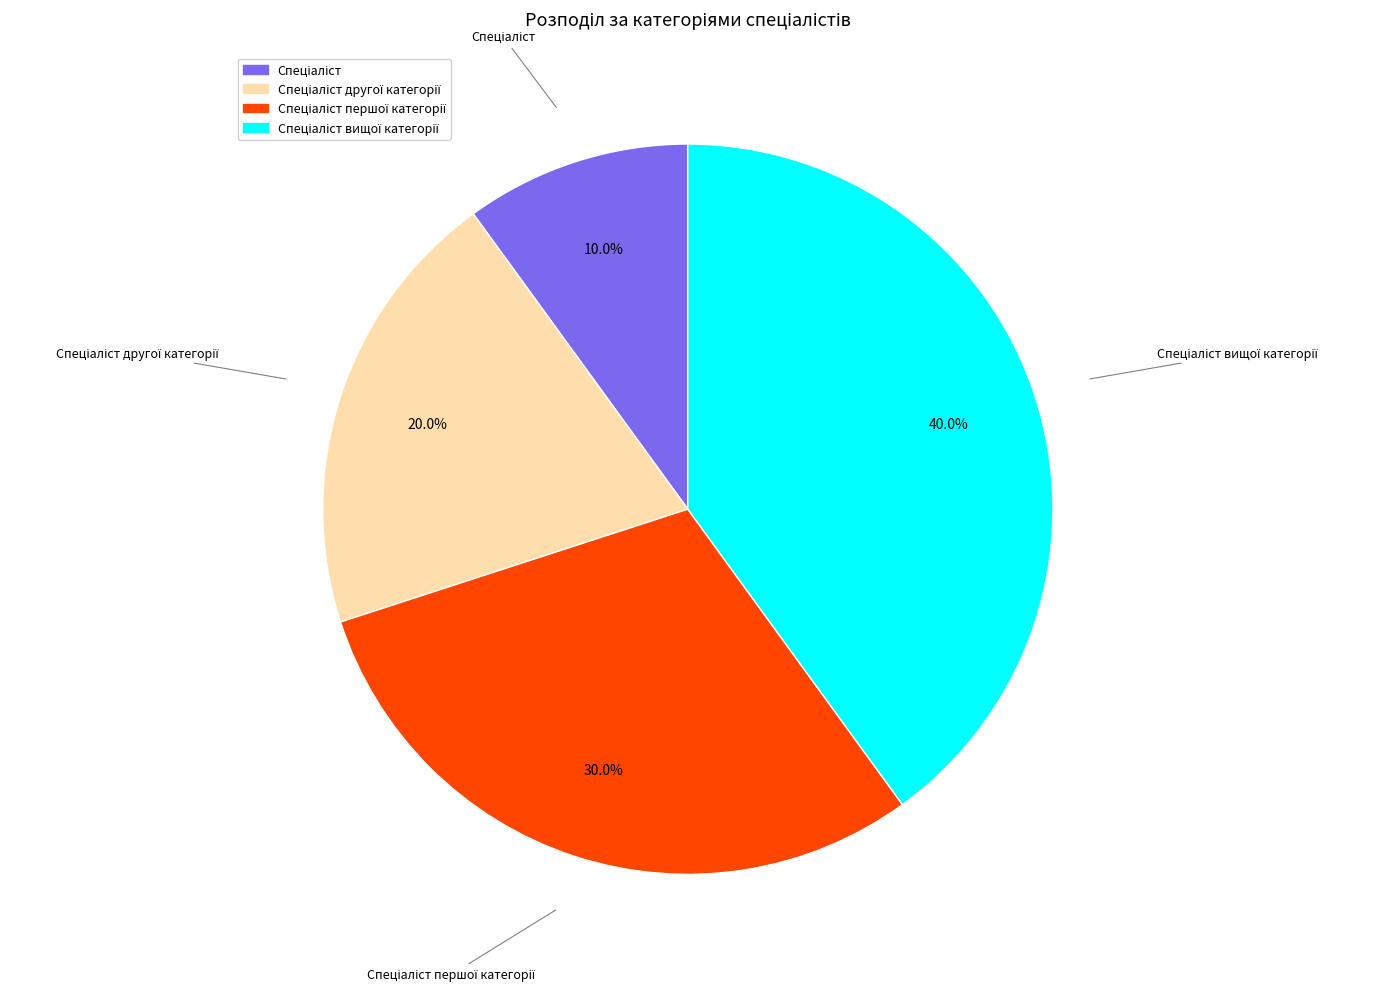

Does any single category account for the majority?

No